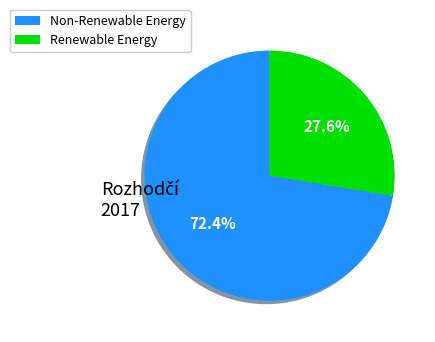

To the nearest percent, what is the average slice percentage?

50%